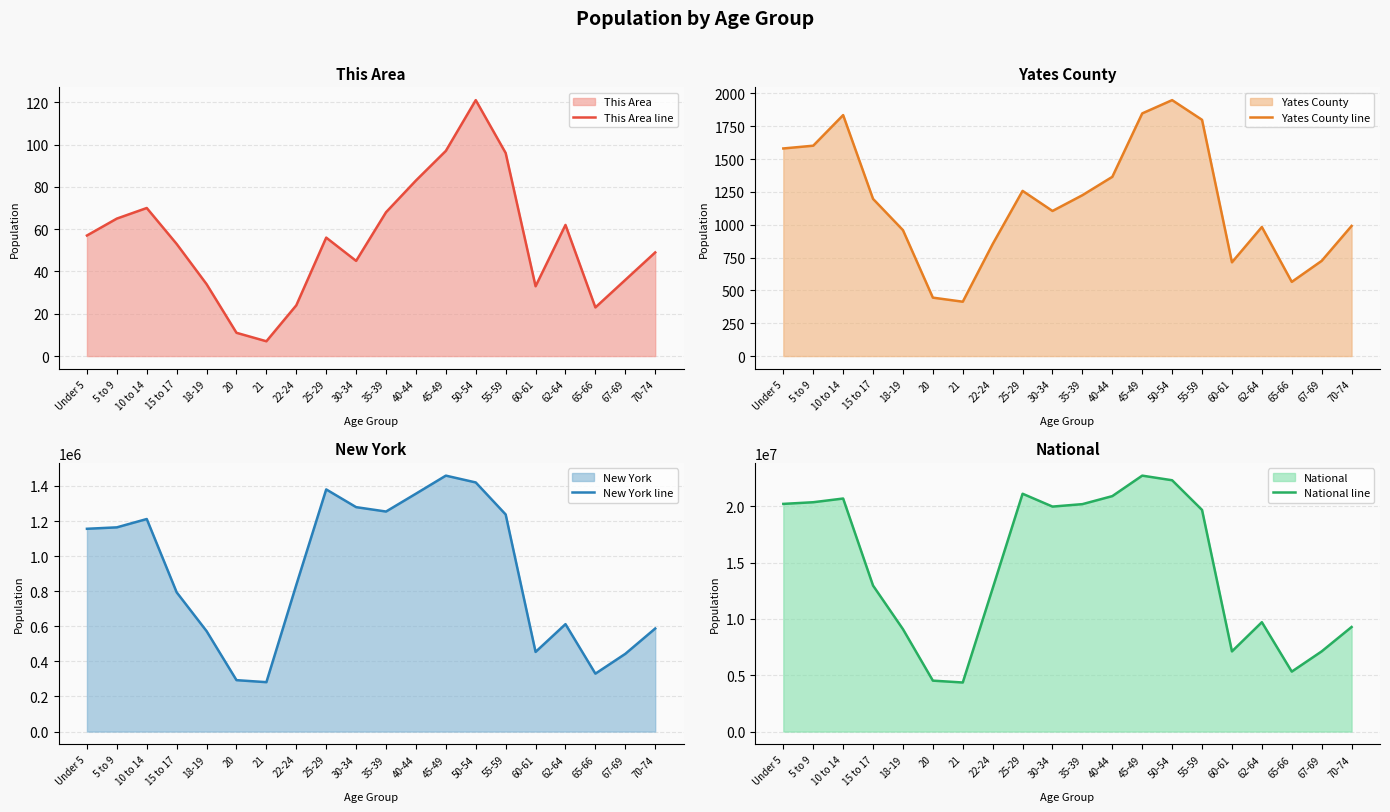

In This Area line, how many points are lower than both neighbors (excluding endpoints)?

4